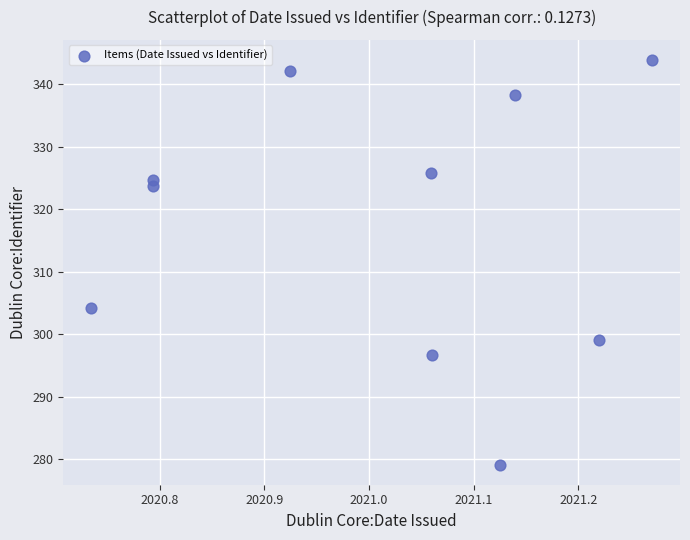

What is the range of Y values (max minus min)?

64.7